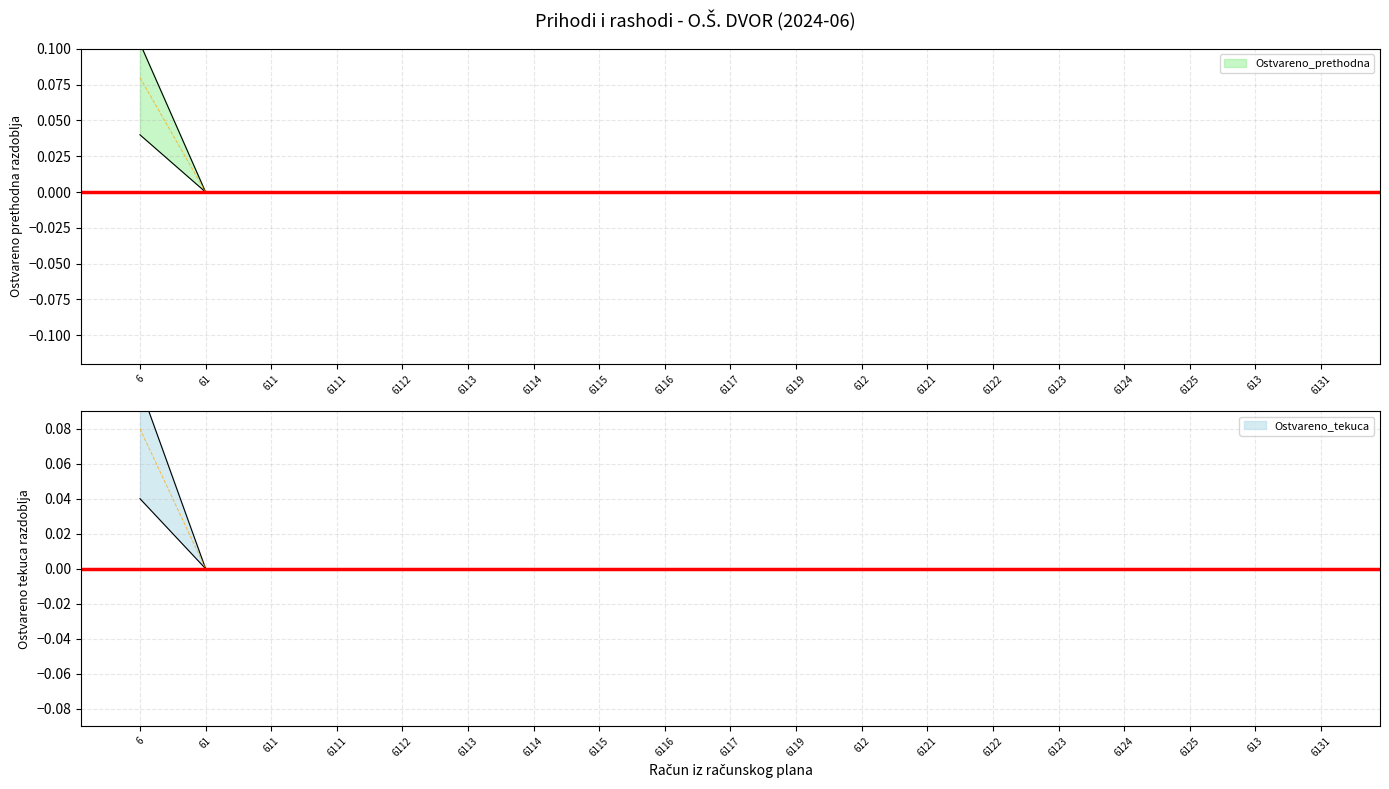

How many series are shown in this chart?

2